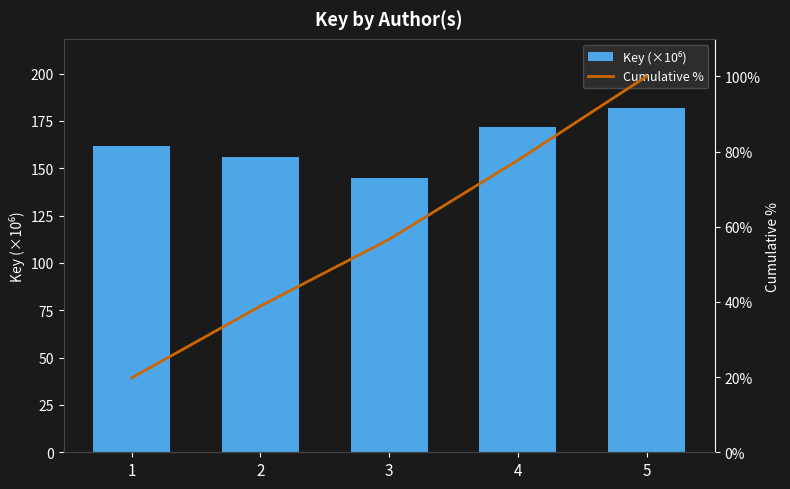

How many values in the Key (×10⁶) series exceed 161?

3